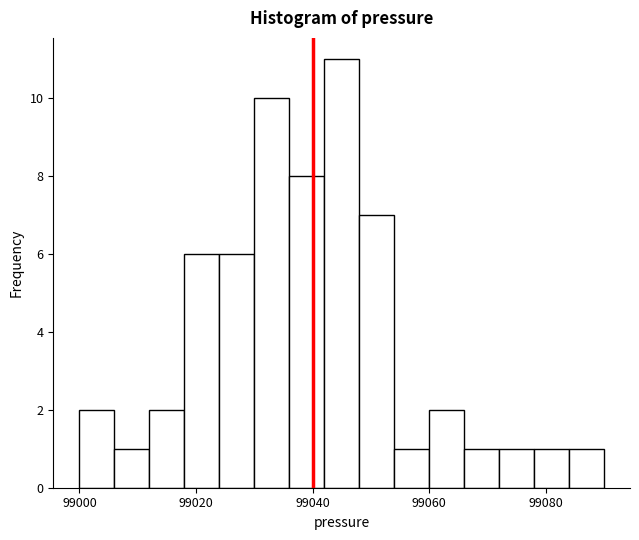

Around what value on the x-axis is the tallest bar? Give the approximate position of its centre, as read against the axis.

99046